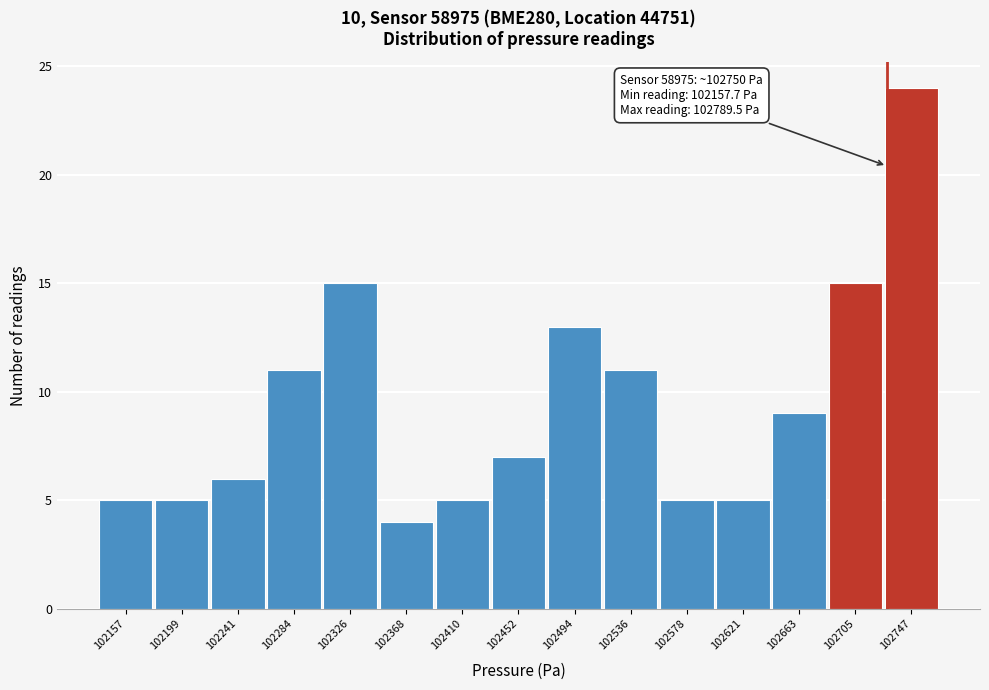

Reading right to left, list all the values displayed in this chart.

102747=24	102705=15	102663=9	102621=5	102578=5	102536=11	102494=13	102452=7	102410=5	102368=4	102326=15	102284=11	102241=6	102199=5	102157=5